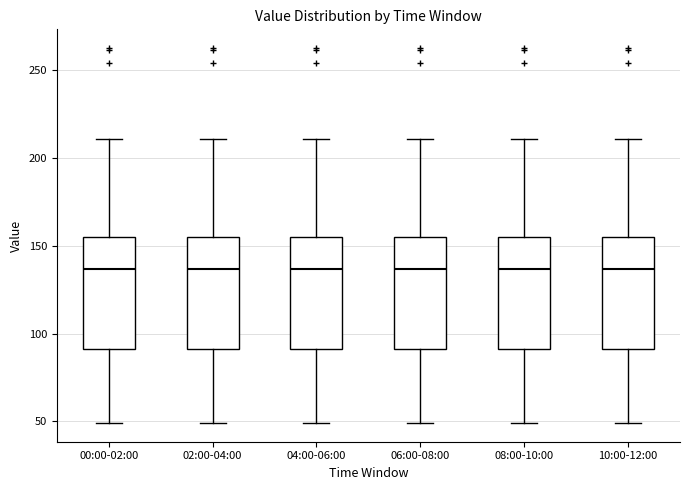

Where does the upper whisker of the box for 08:00-10:00 end on the y-axis? The values are not printed on the chart, so give them approximately, as read against the axis.

210